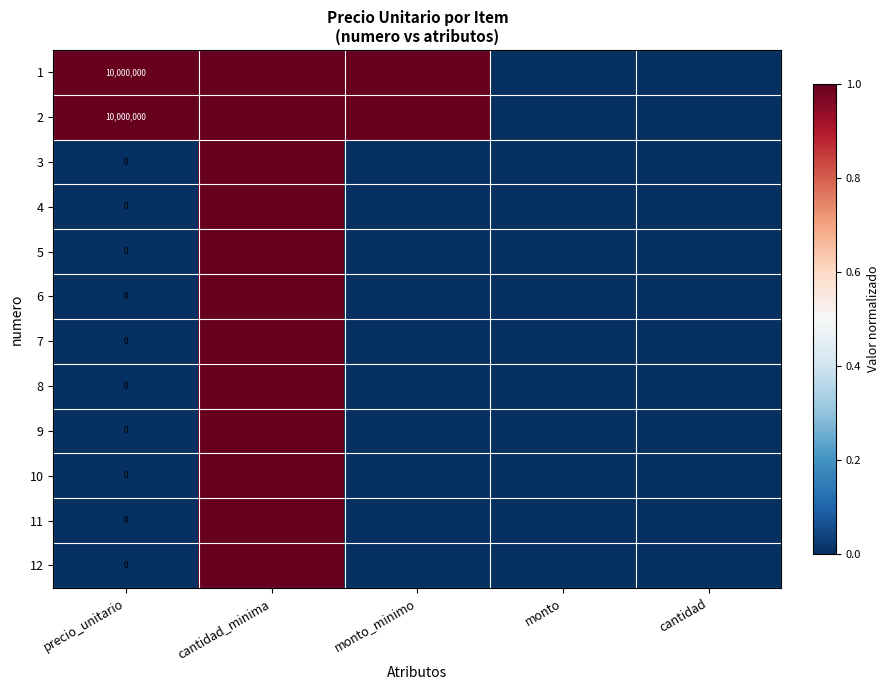

What is the difference between the highest and lowest values at precio_unitario?

10000000